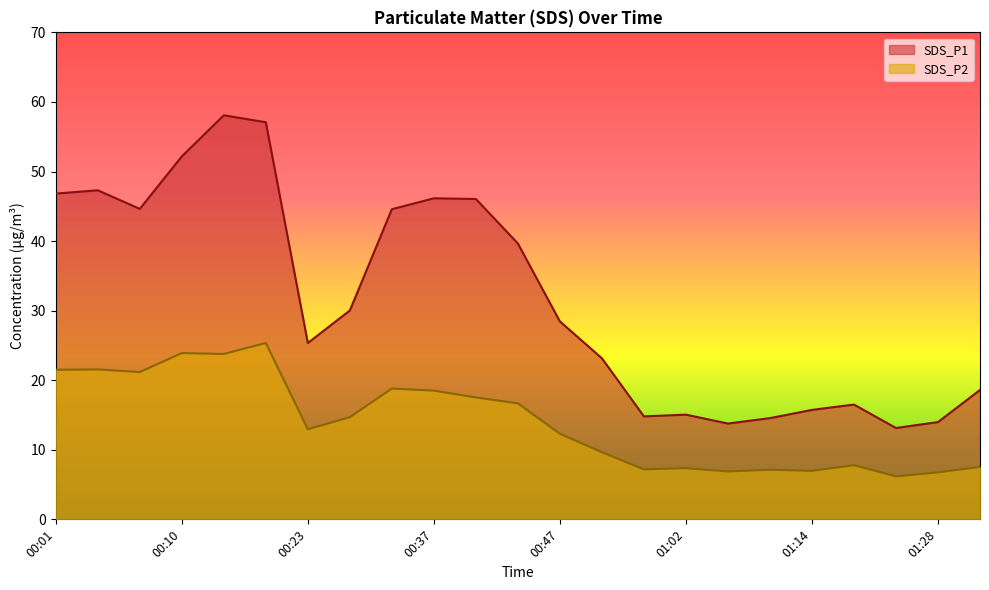

Rank the series at 00:10 from highest to lowest value.

SDS_P1, SDS_P2